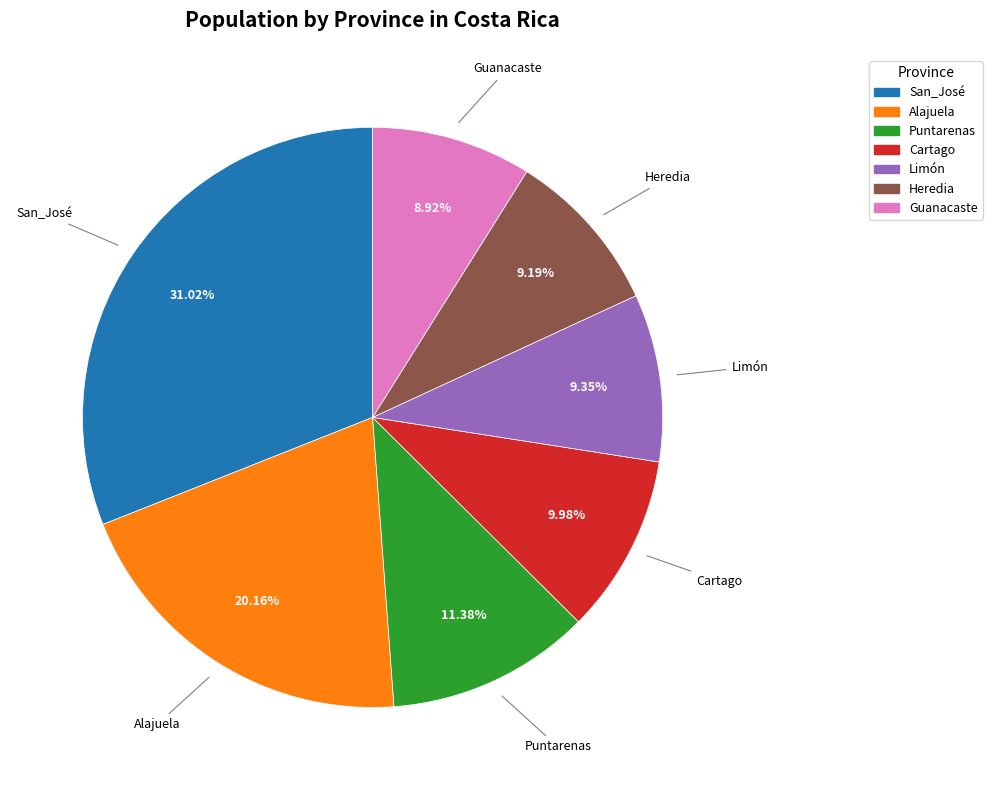

How many segments does this pie chart have?

7